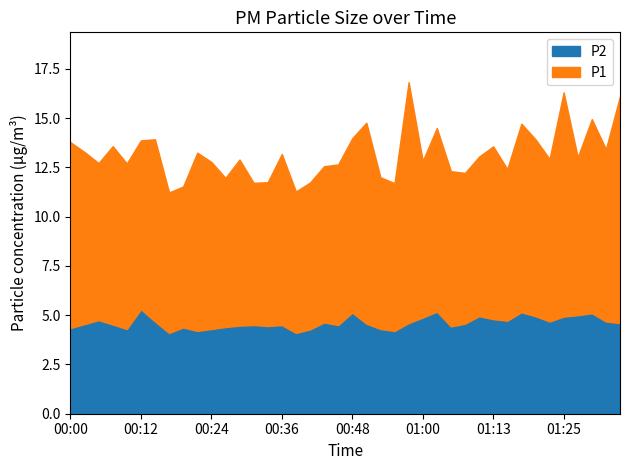

What position from the right is 01:08?

12